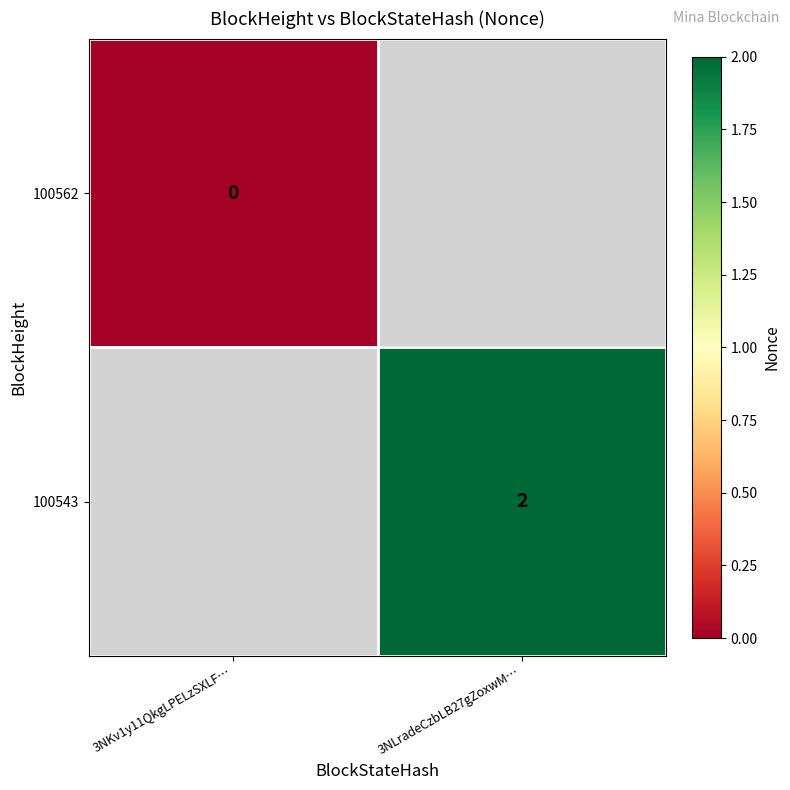

Is the value of 100543 at 3NLradeCzbLB27gZoxwM… greater than the value of 100562 at 3NKv1y11QkgLPELzSXLF…?

Yes